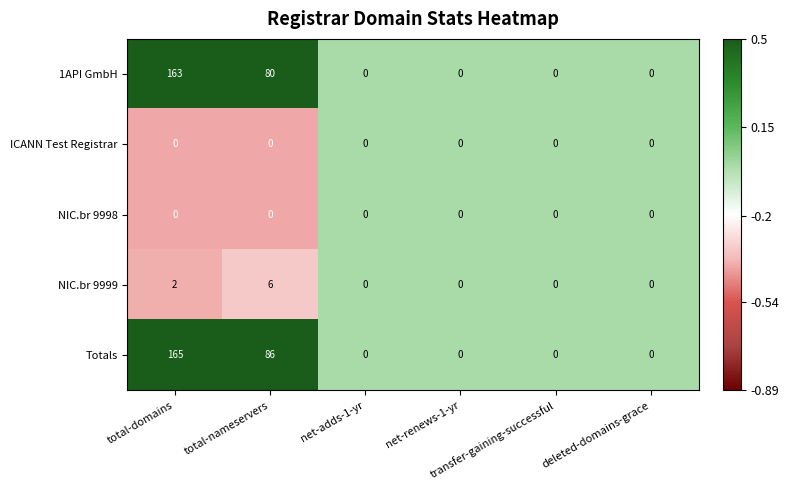

What is the difference between the maximum and minimum values in the Totals series?

165